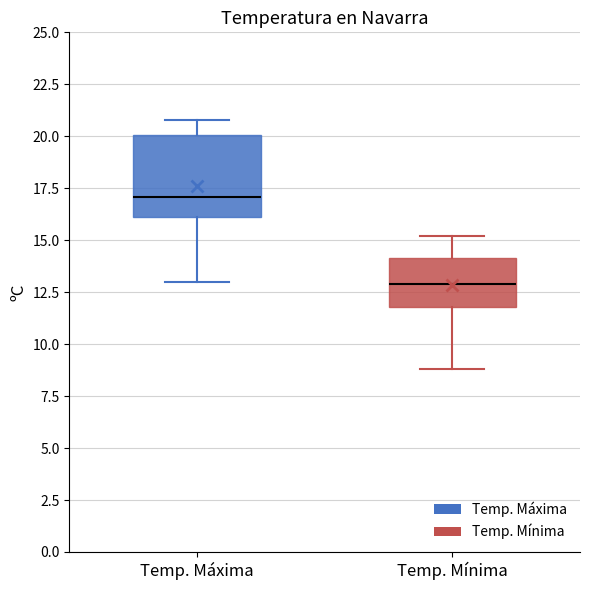

Where does the lower whisker of the box for Temp. Máxima end on the y-axis? The values are not printed on the chart, so give them approximately, as read against the axis.

13